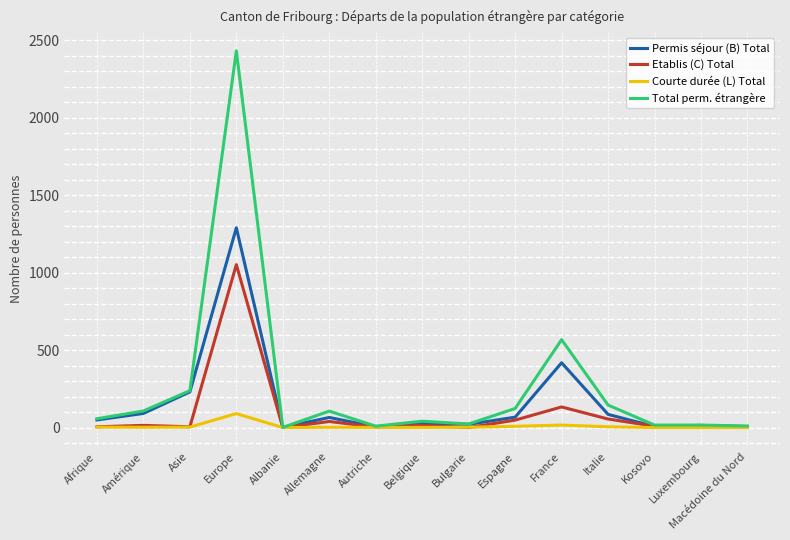

At which category is the sum across all series the highest?

Europe